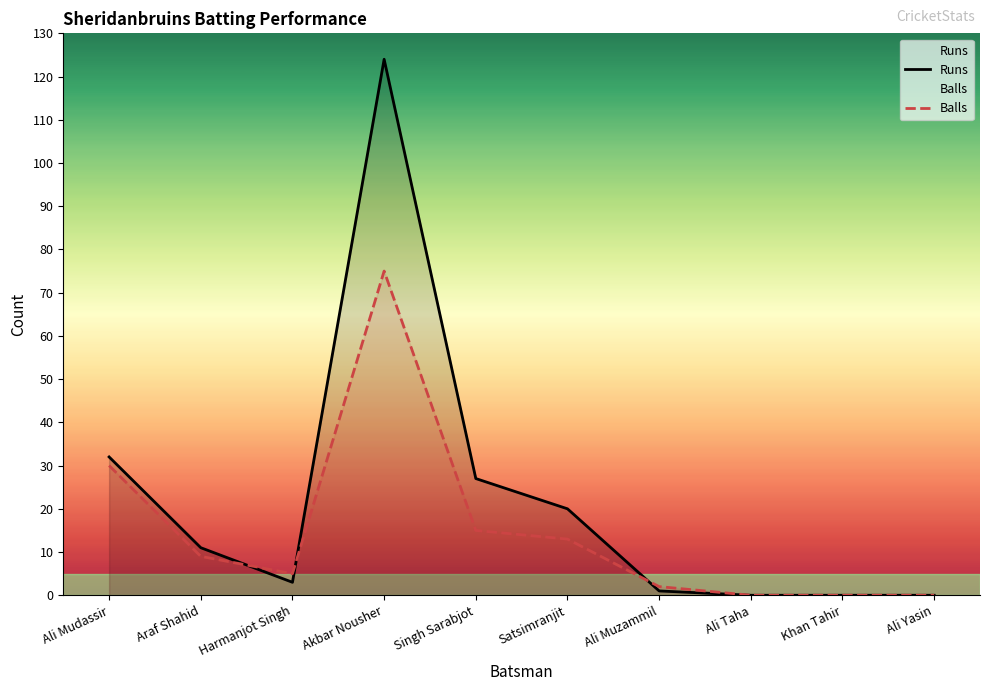

True or false: Balls has a value of 23 at Singh Sarabjot.

False